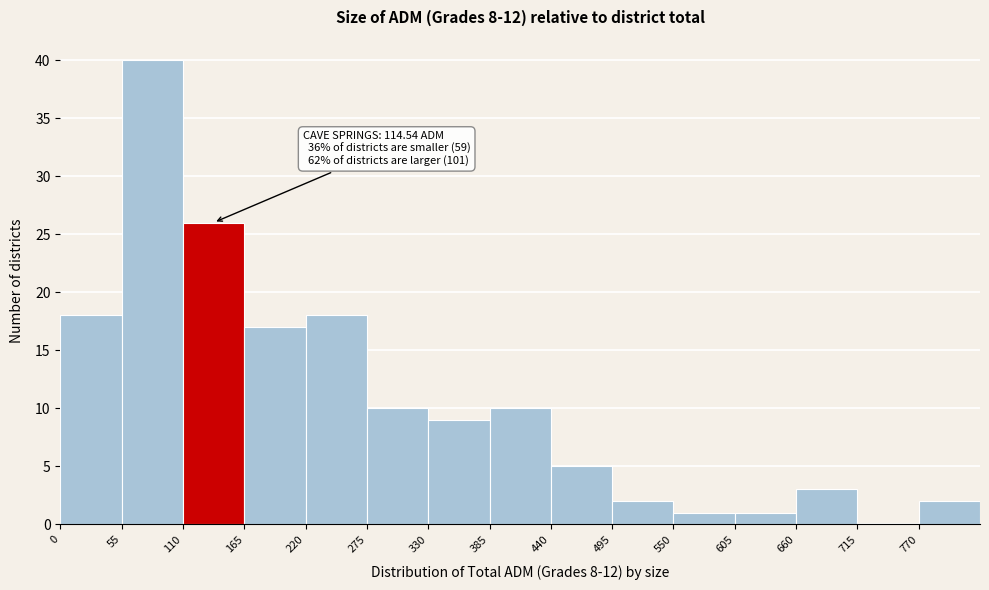

Which range on the x-axis has the tallest bar?

55 to 110